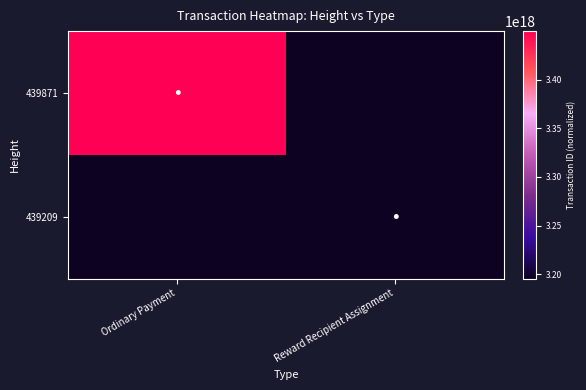

What is the maximum value shown in the chart?

3449665849340362240.0